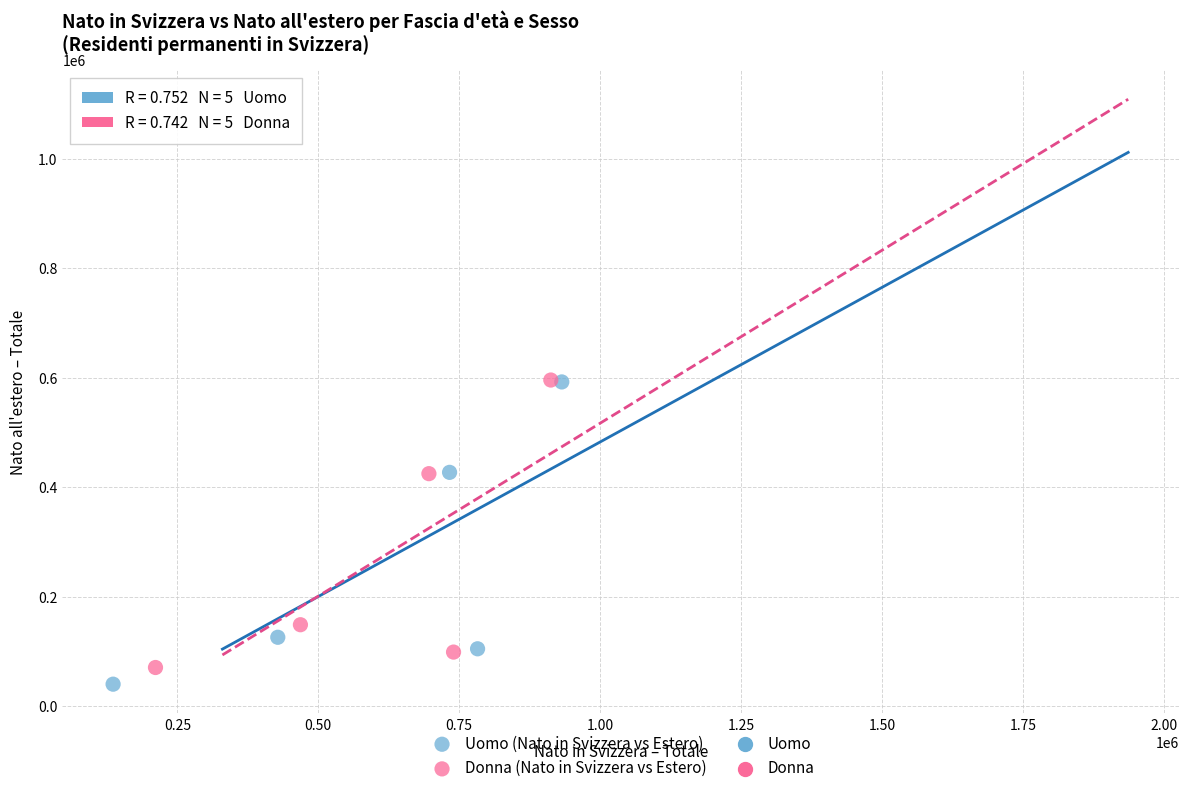

Which series has the widest spread of Y values?

Uomo (Nato in Svizzera vs Estero)